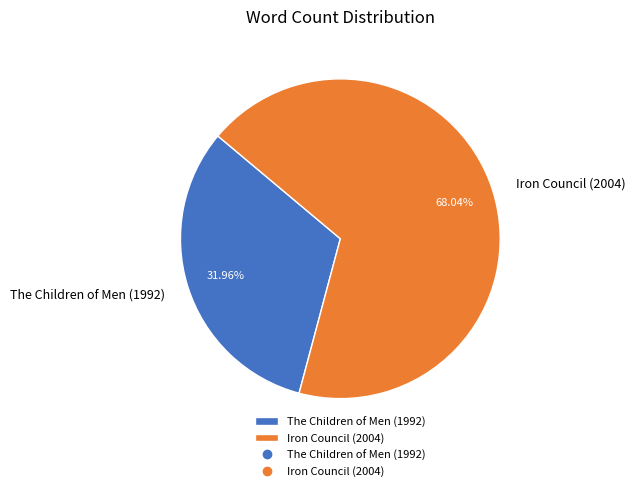

How many segments does this pie chart have?

2